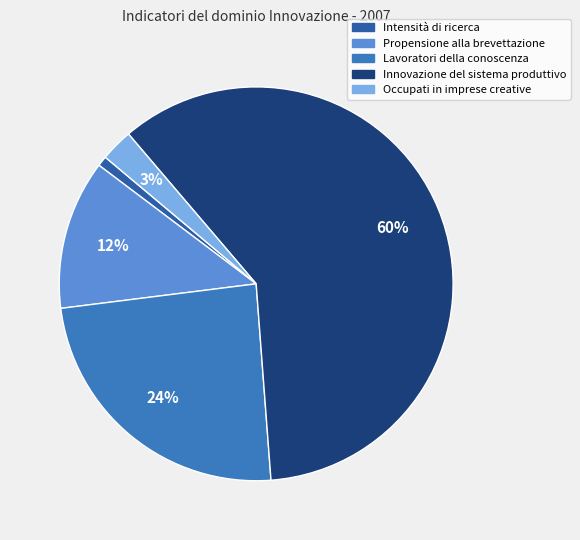

Which has a higher value, Intensità di ricerca or Propensione alla brevettazione?

Propensione alla brevettazione